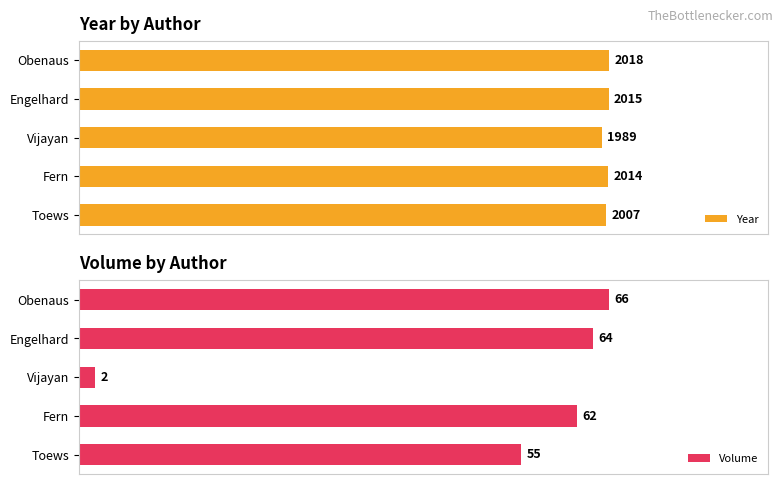

At Toews, list the series in order from largest to smallest.

Year, Volume